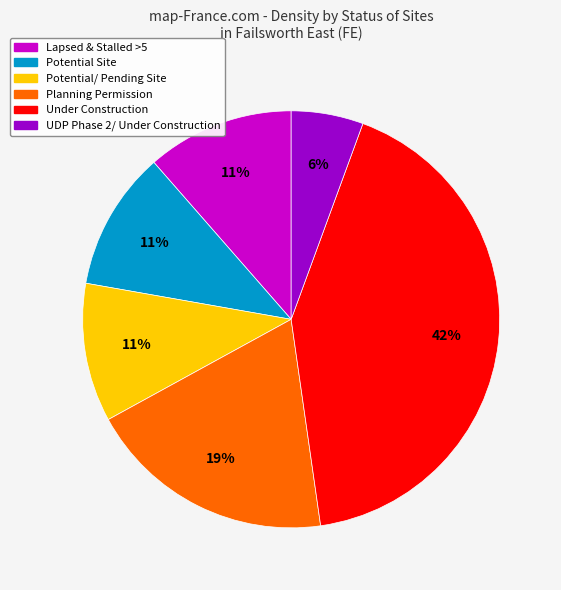

To the nearest percent, what is the average slice percentage?

17%